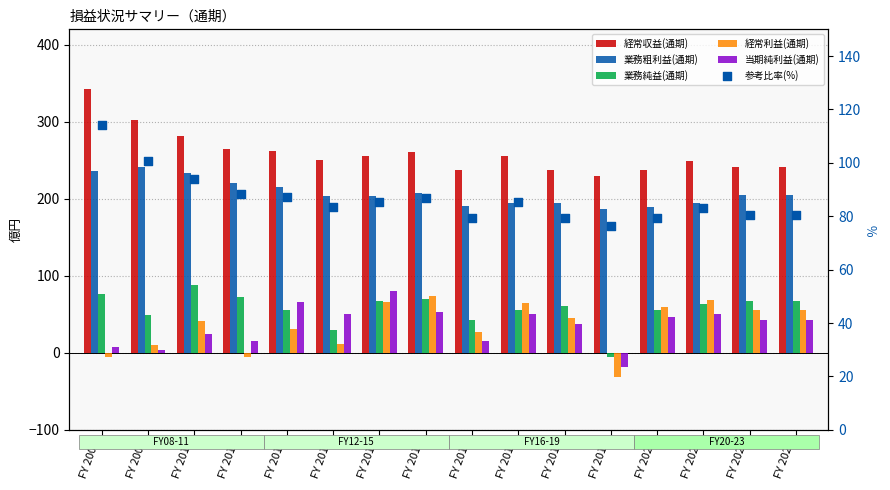

At which category is the sum across all series the highest?

FY 2008